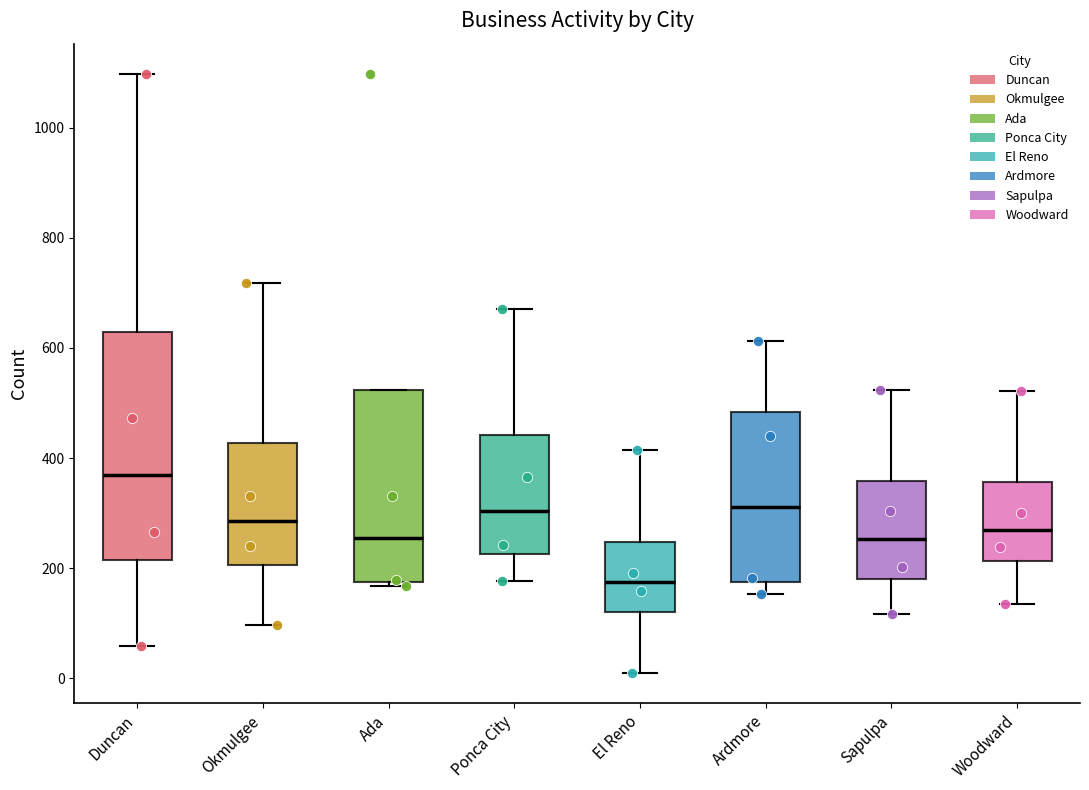

Which box's median line is the highest?

Duncan